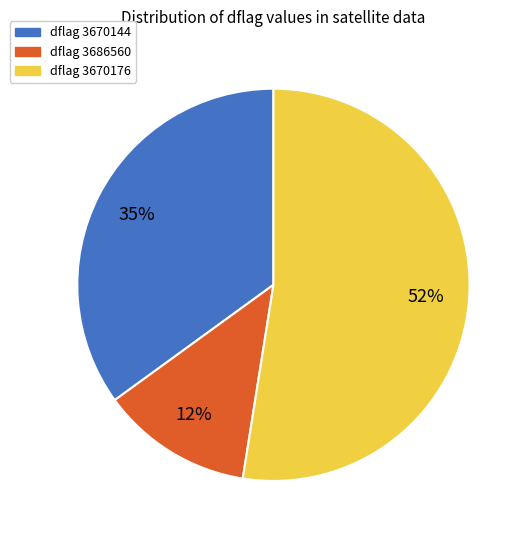

Which slice is the largest?

dflag 3670176